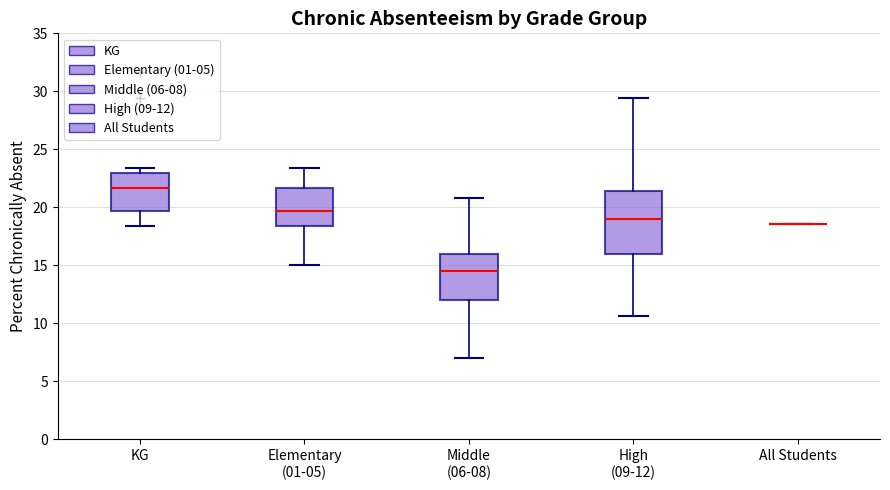

Which box is the tallest, from its lower edge to its upper edge?

High (09-12)